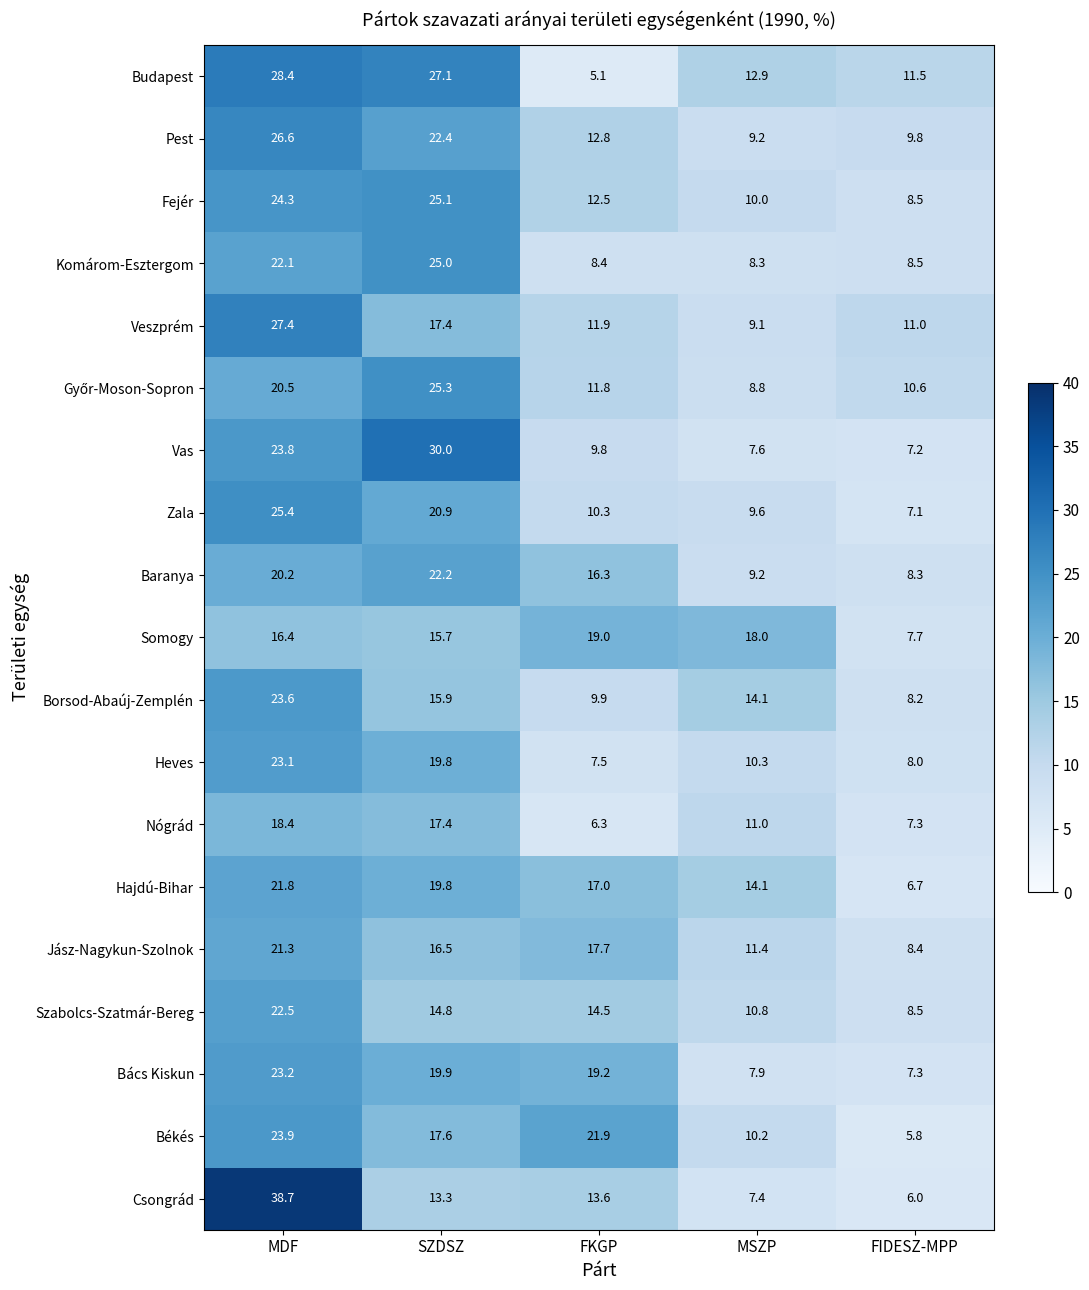

List the labels in order of Bács Kiskun value, smallest first.

FIDESZ-MPP, MSZP, FKGP, SZDSZ, MDF